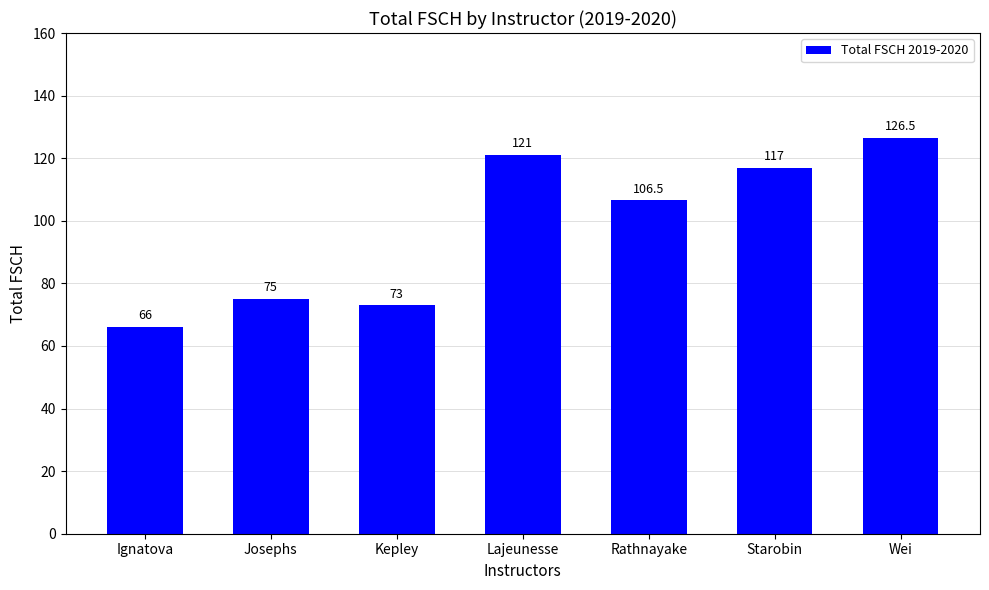

Rank the categories by value from lowest to highest.

Ignatova, Kepley, Josephs, Rathnayake, Starobin, Lajeunesse, Wei